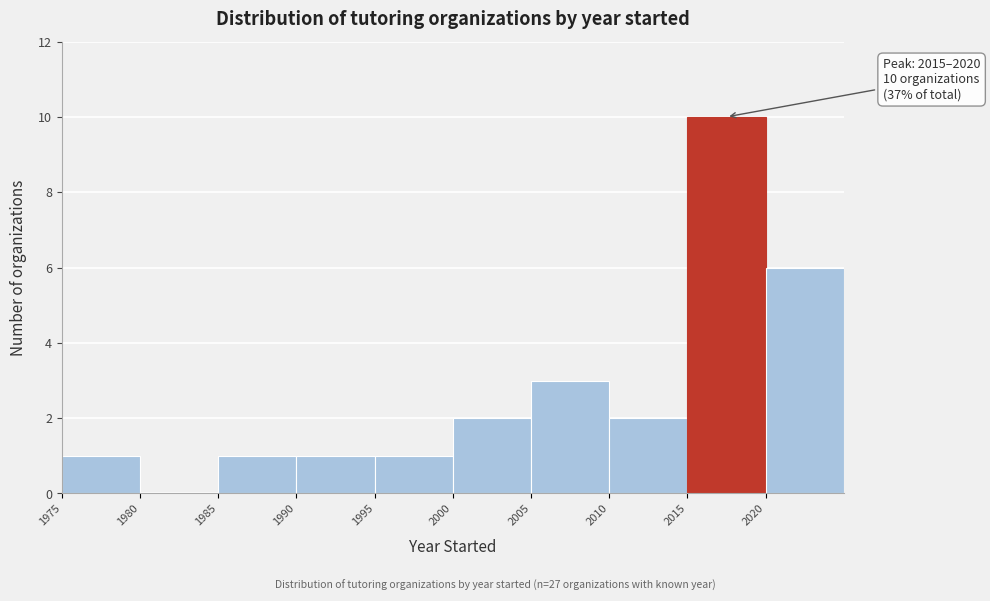

Over which range of the x-axis is the bar tallest?

2015 to 2020